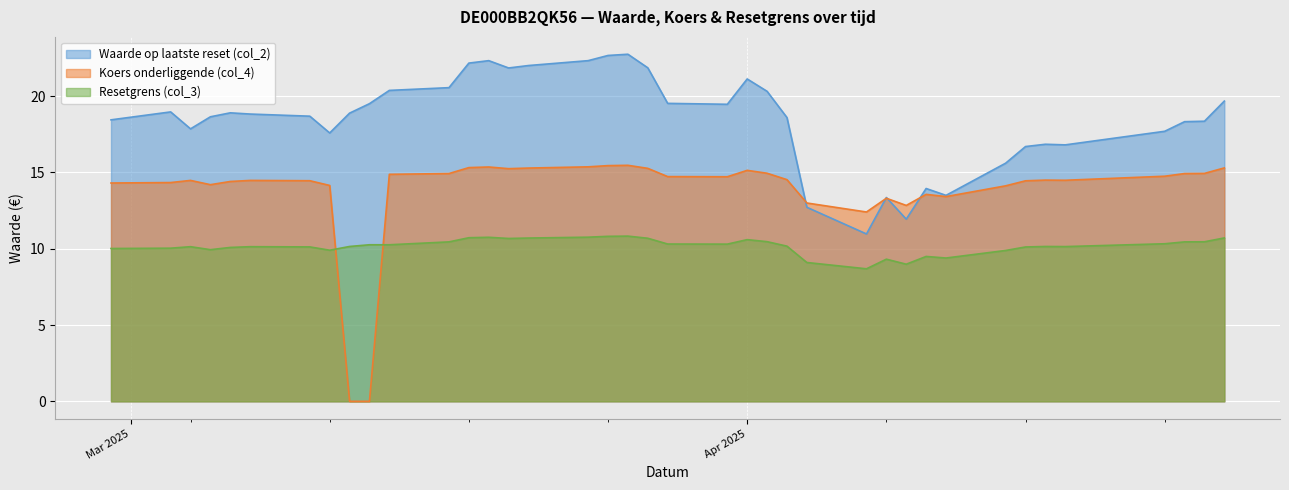

Which series has the widest spread of values?

Koers onderliggende (col_4)